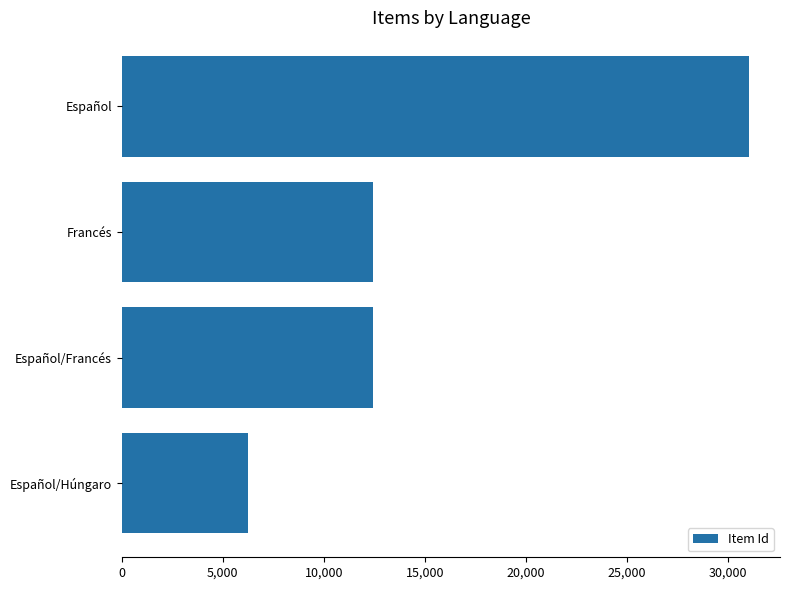

Read the value at Español/Francés.

12424